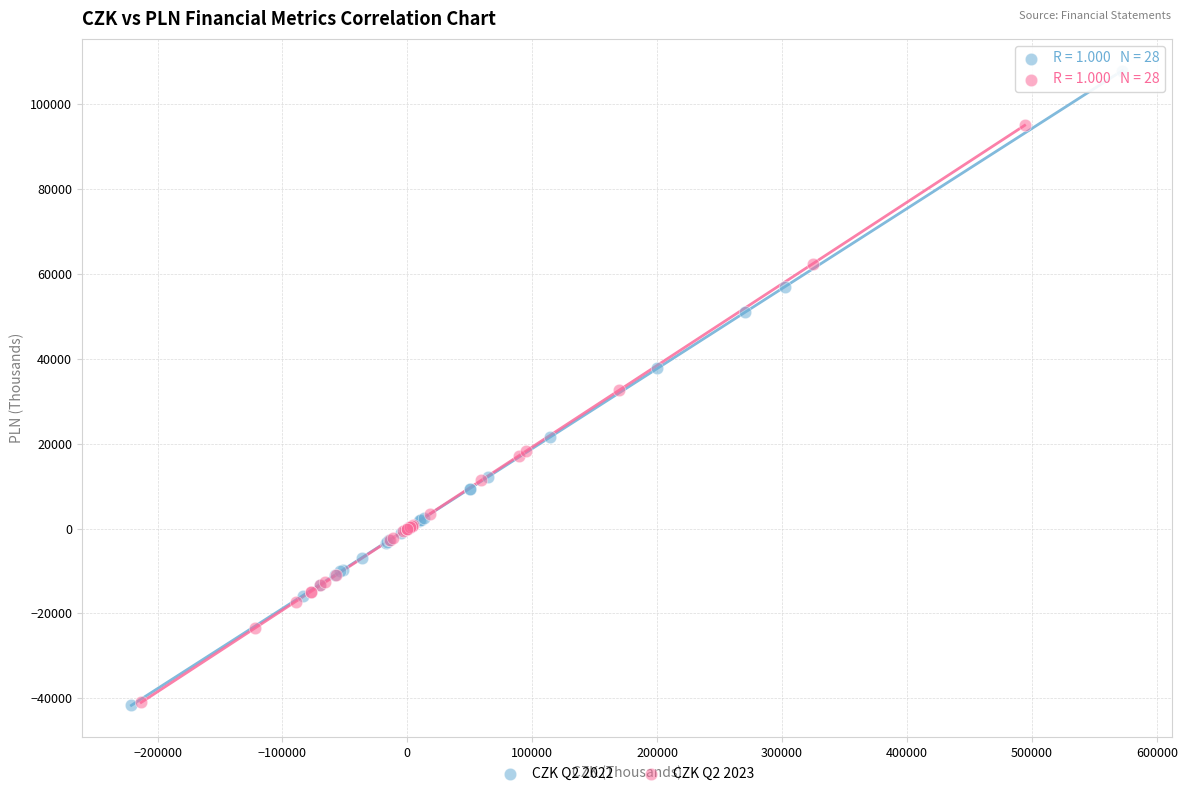

Which series has the largest Y range (max minus min)?

CZK Q2 2022